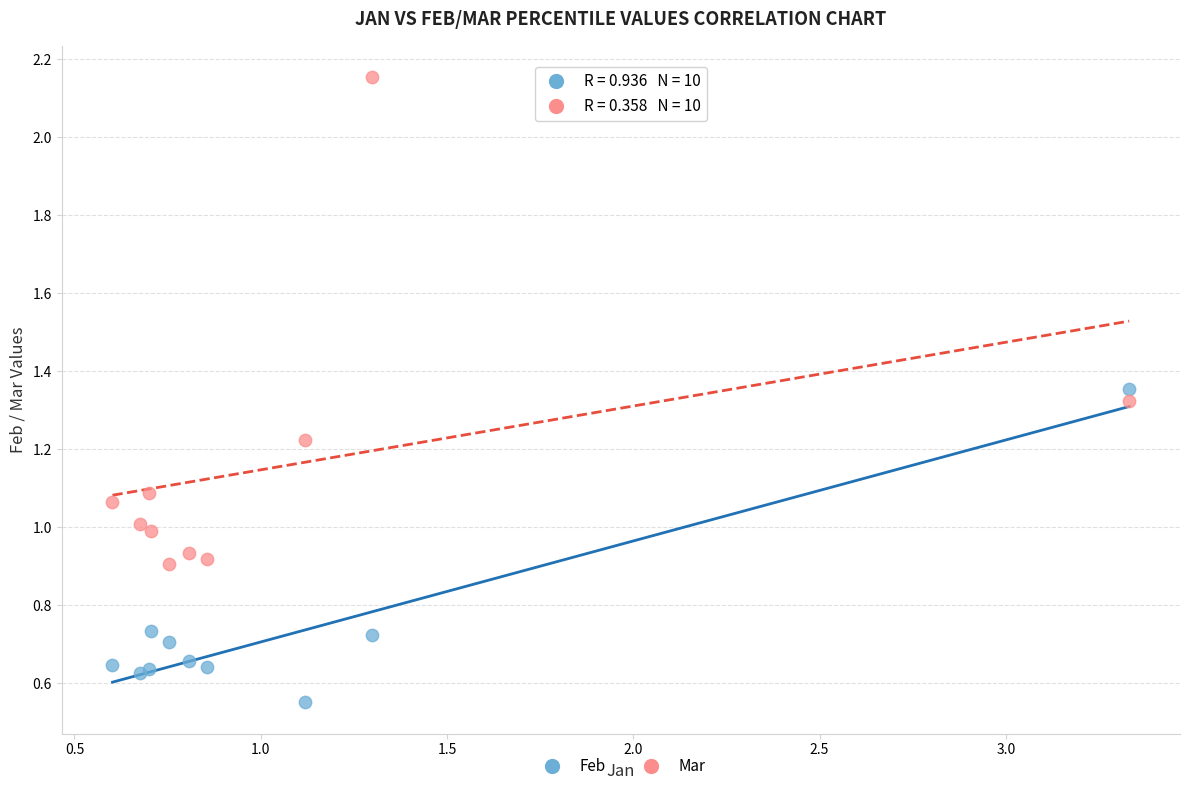

Which series has the largest Y range (max minus min)?

Mar